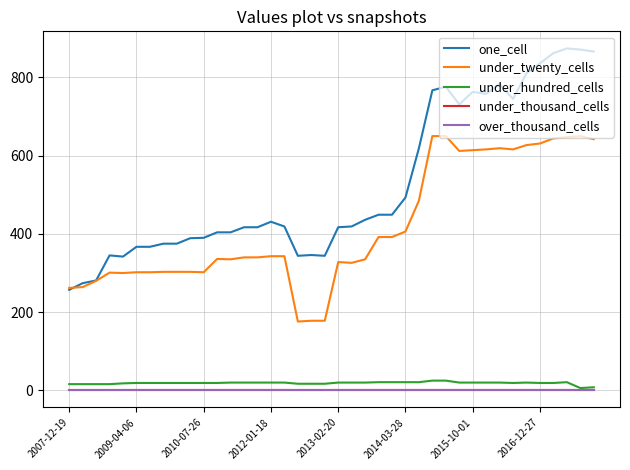

What is the value of the under_twenty_cells point at the 5th from the left?

300